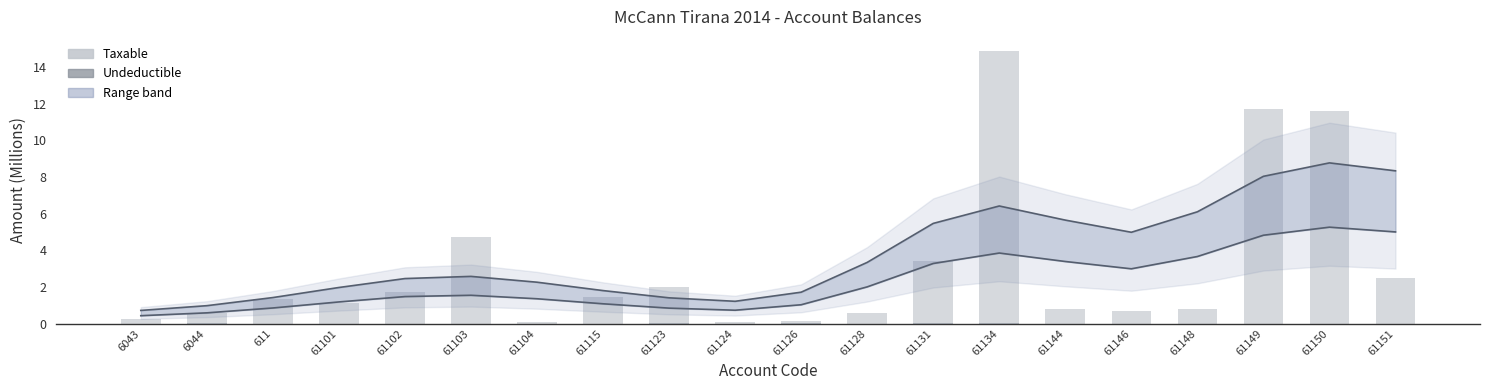

What is the difference between the maximum and minimum values in the Upper bound series?

8.0